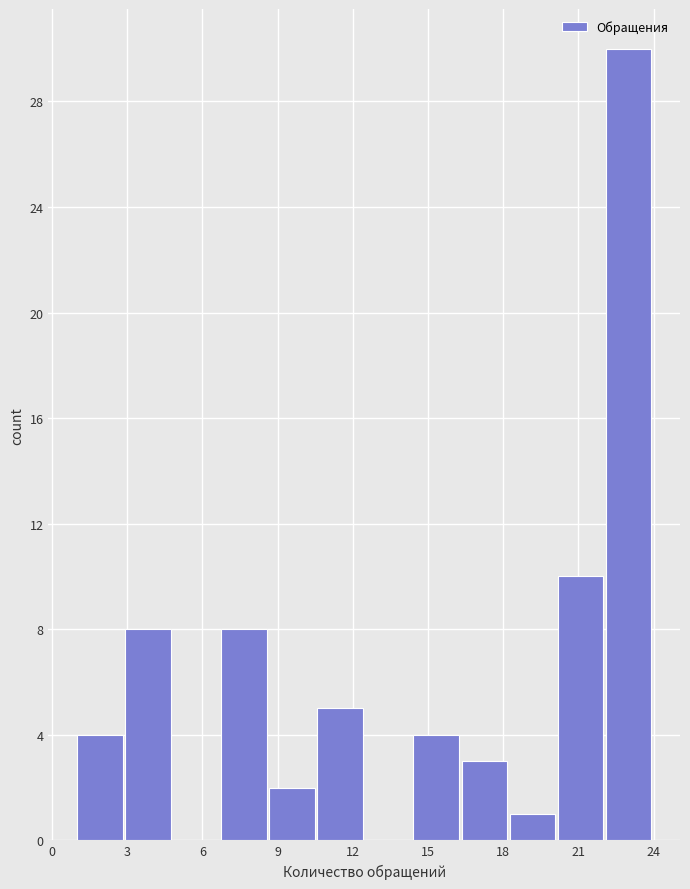

Around what value on the x-axis is the tallest bar? Give the approximate position of its centre, as read against the axis.

23.0